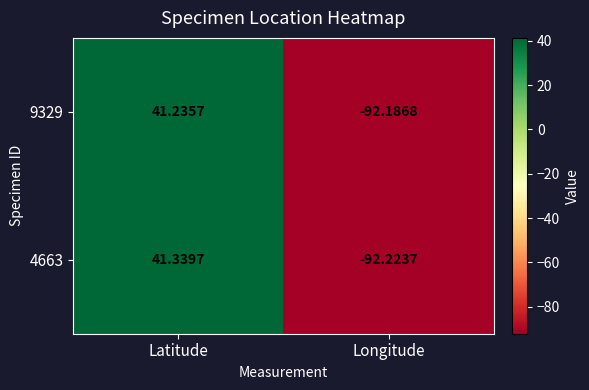

Which category has the lowest value in the 9329 series?

Longitude